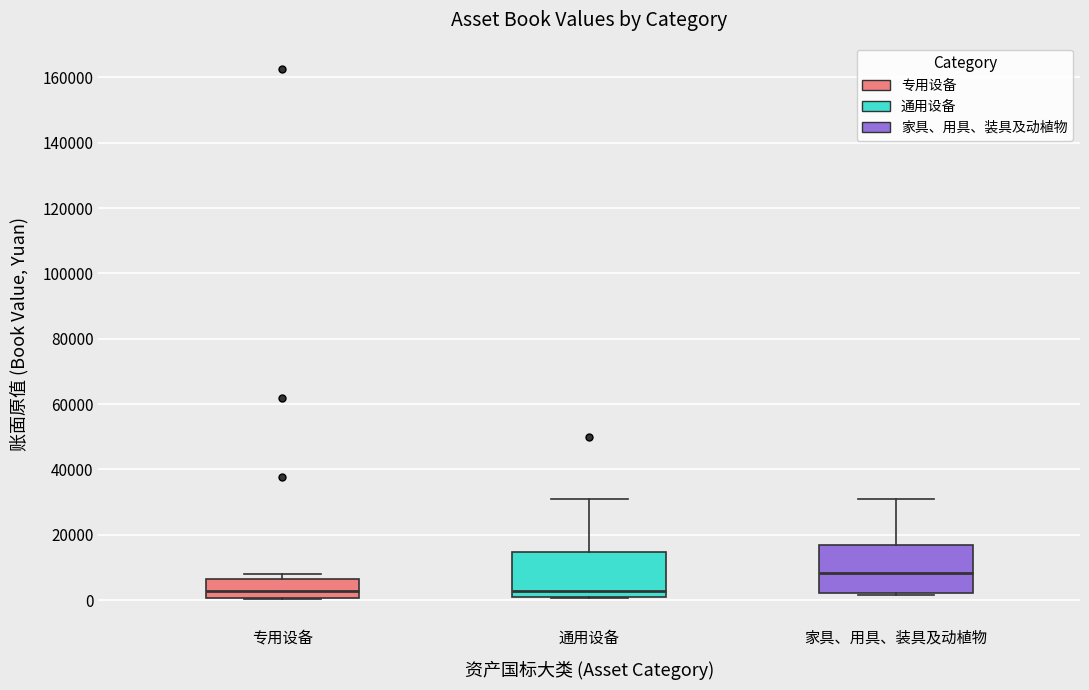

Reading left to right, read every box against the y-axis: the position of its median line, the range the box covers, and the ends of its whiskers. The values are not printed on the chart, so give them approximately, as read against the axis.

专用设备: median 2000, box 0 to 6000, whiskers 0 to 8000
通用设备: median 2000, box 0 to 14000, whiskers 0 to 32000
家具、用具、装具及动植物: median 8000, box 2000 to 18000, whiskers 2000 to 32000